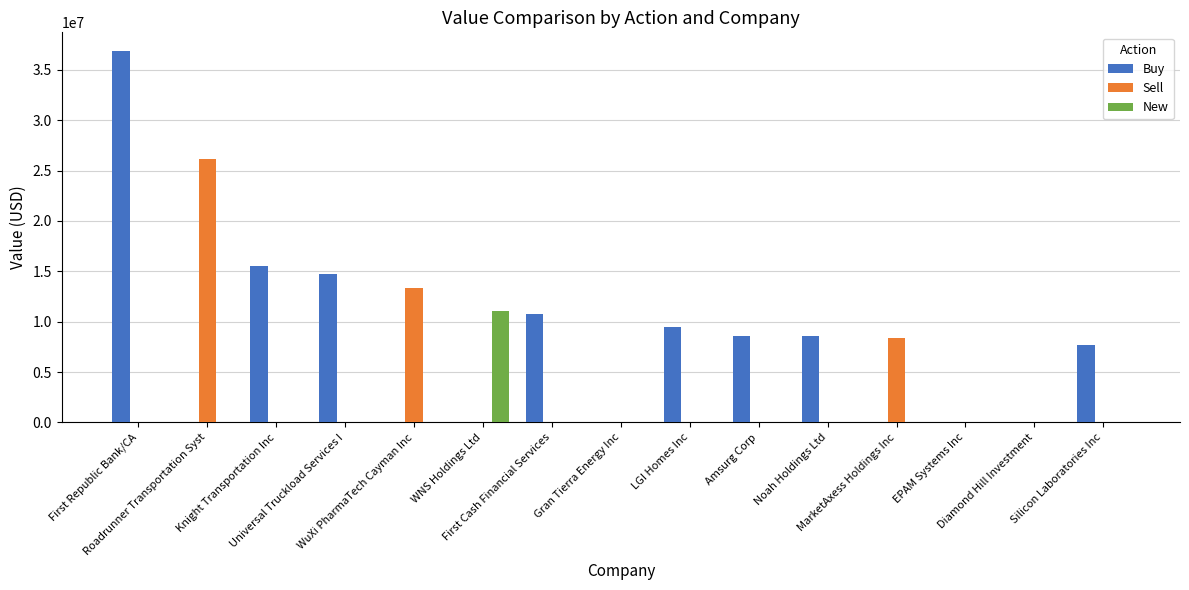

What is the sum of all New values?

11023000